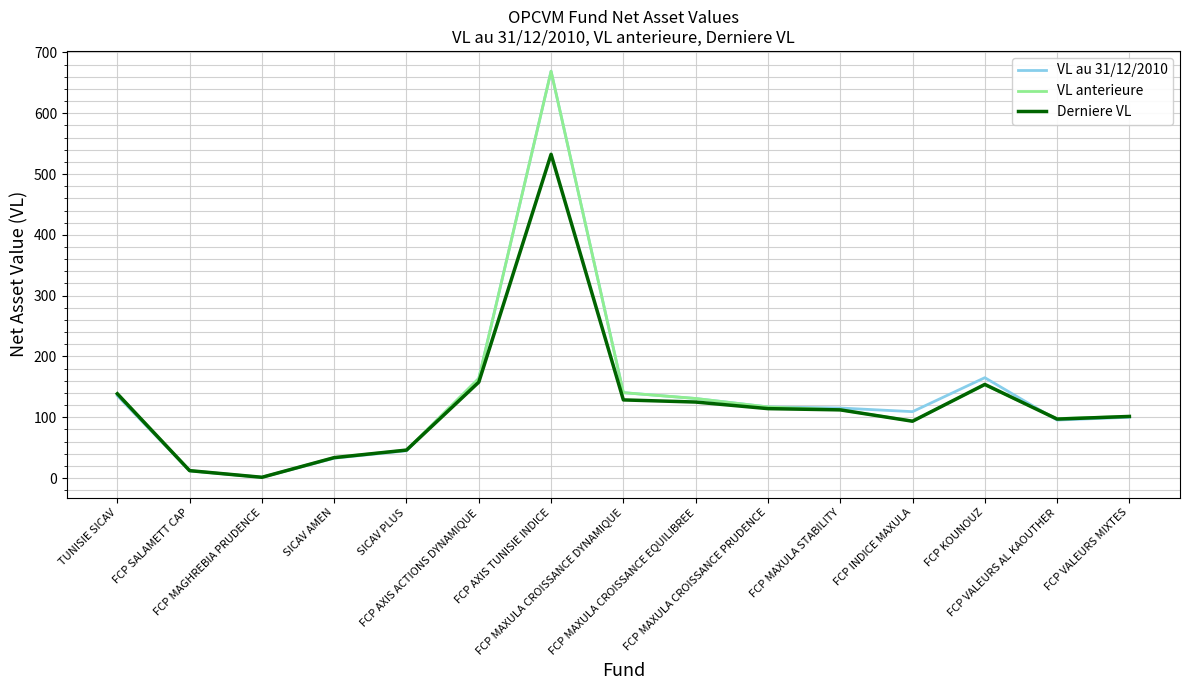

After their last crossing, which series has the higher values: VL au 31/12/2010 or Derniere VL?

Derniere VL